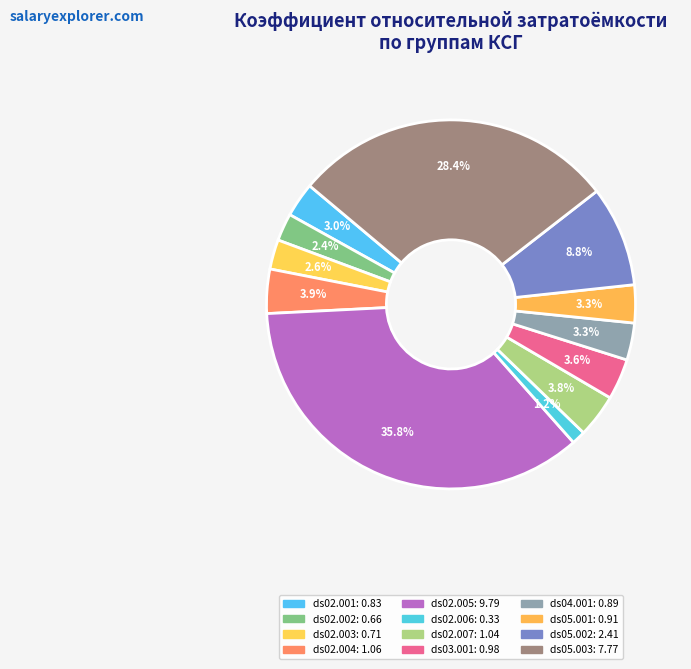

Count the number of slices in the pie.

12